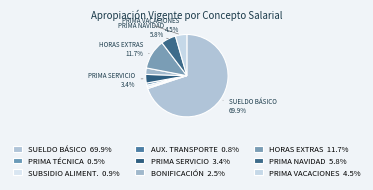

Which slice represents more than half of the pie?

SUELDO BÁSICO